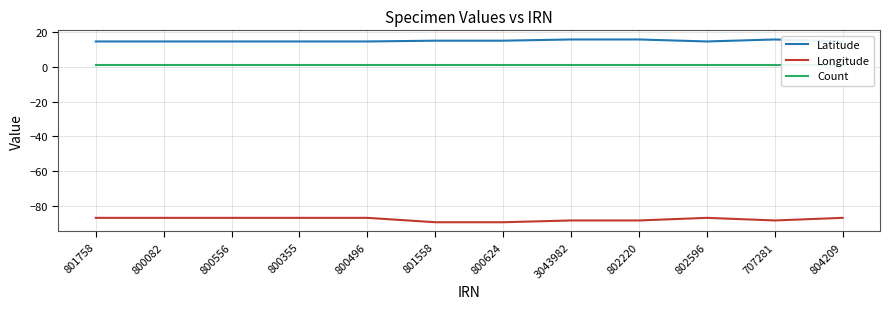

How many interior local valleys does the Longitude series have?

1